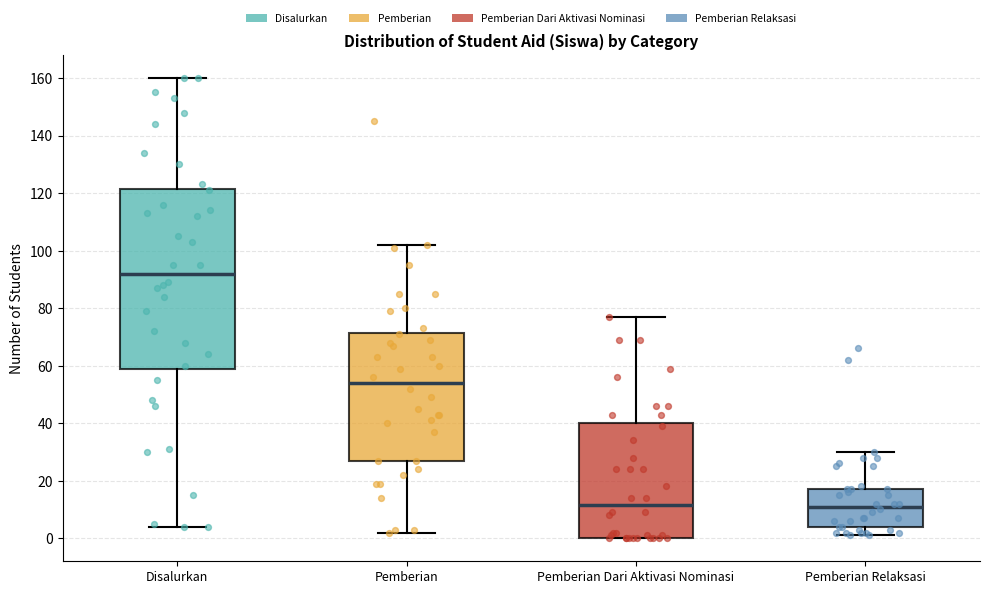

Where is the lower edge of the box for Pemberian Relaksasi on the y-axis? The values are not printed on the chart, so give them approximately, as read against the axis.

4